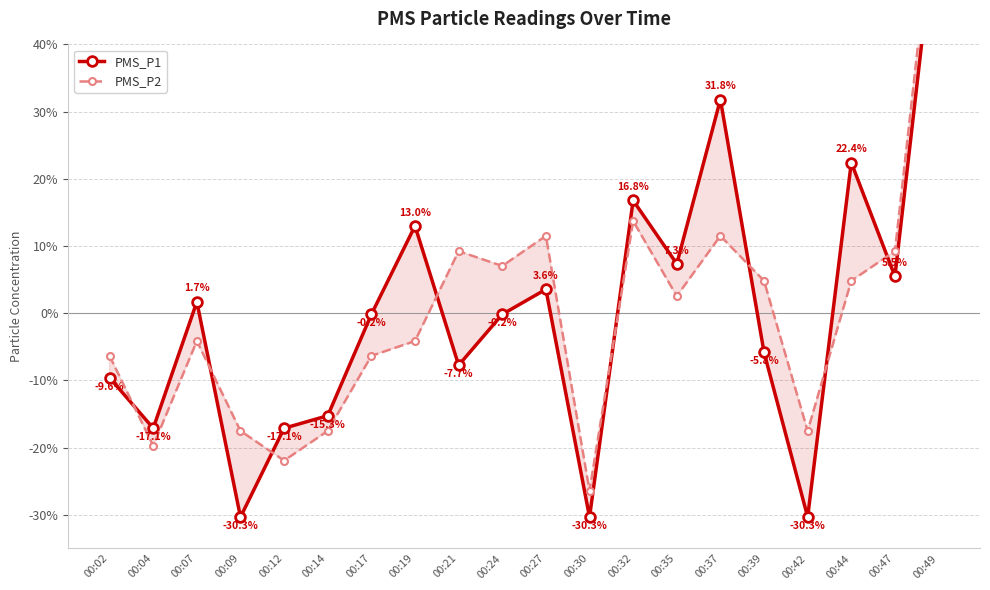

What value does the PMS_P1 series have at 00:42?

-30.3